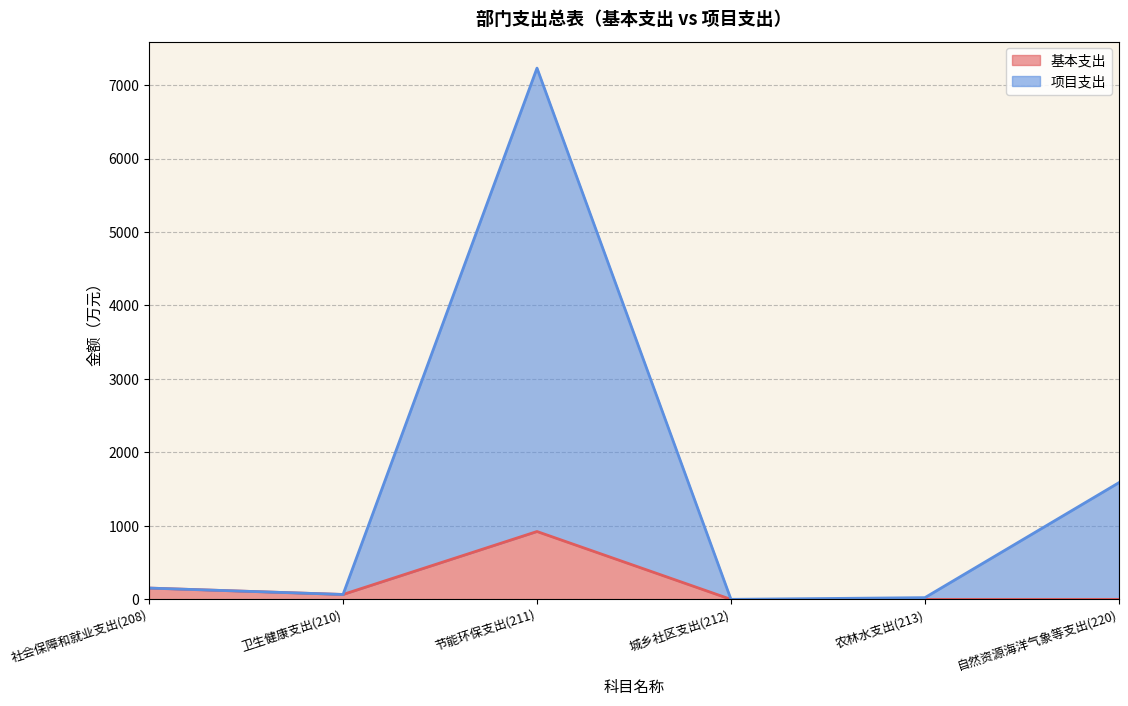

At which category does the chart reach its peak across all series?

节能环保支出(211)